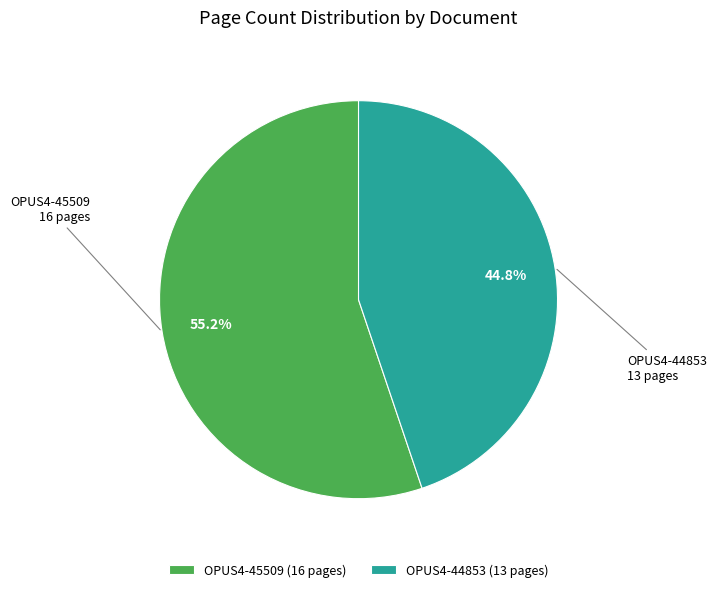

What portion of the pie excludes OPUS4-45509?

44.8%